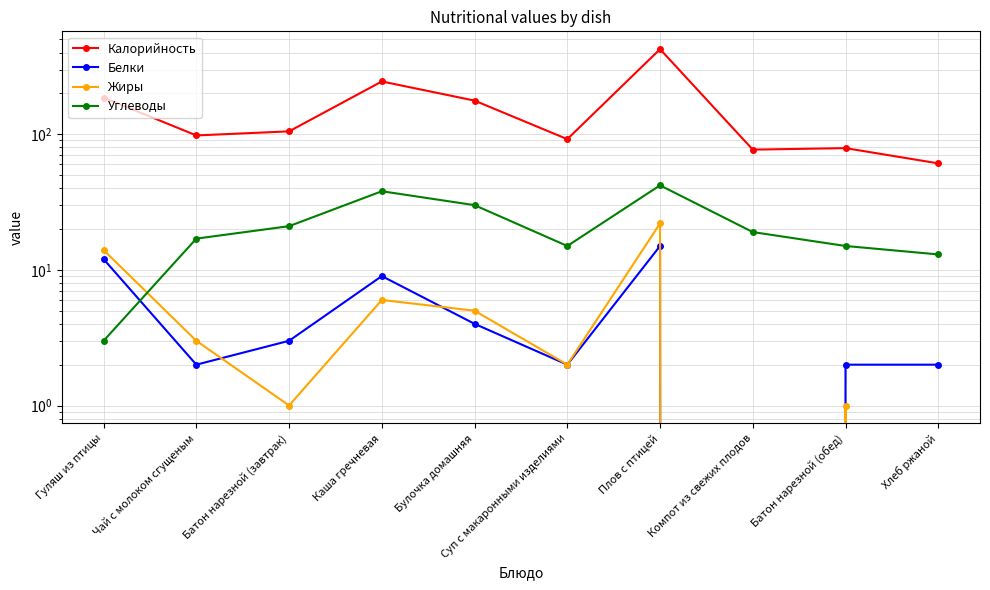

Which has a higher value, Каша гречневая or Компот из свежих плодов?

Каша гречневая